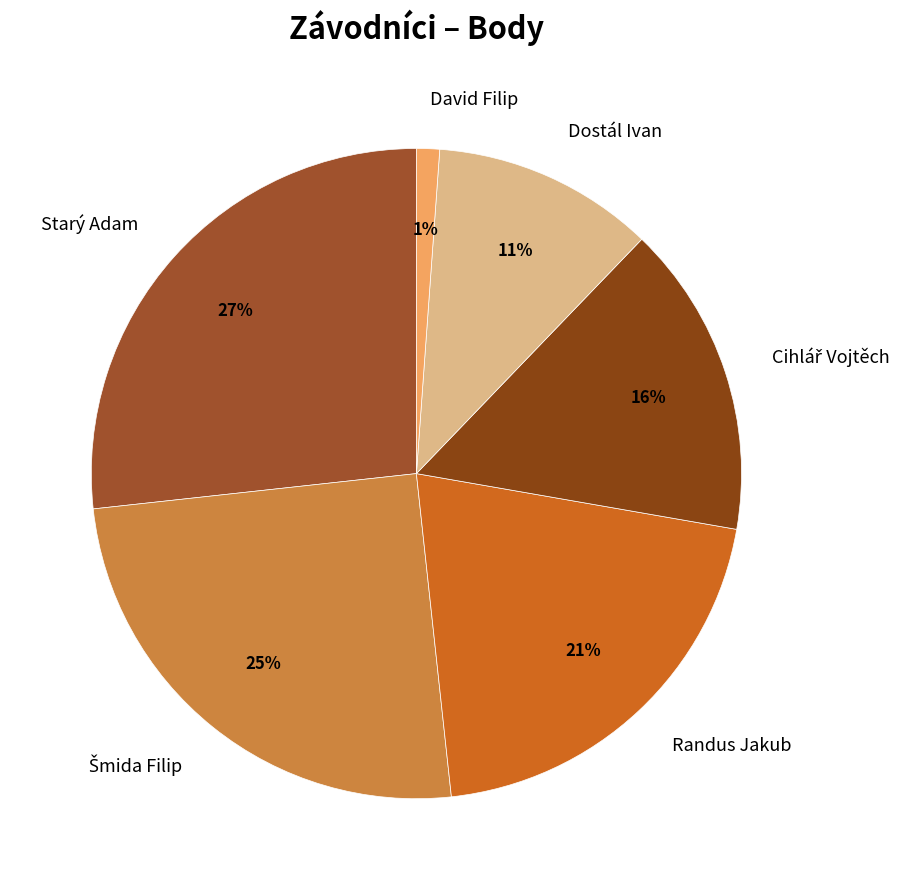

To the nearest percent, what portion does Randus Jakub represent?

21%